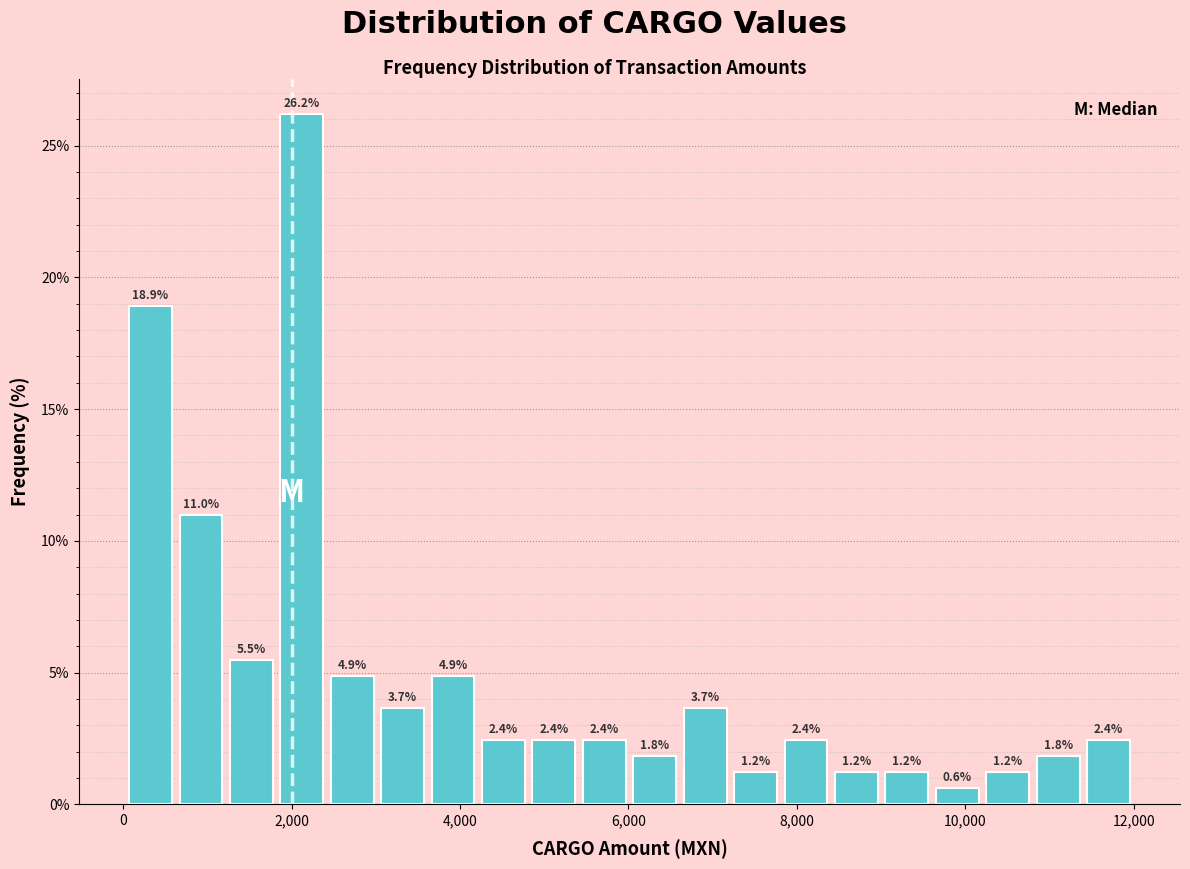

Read against the x-axis, roughly where is the centre of the tallest bar?

2200